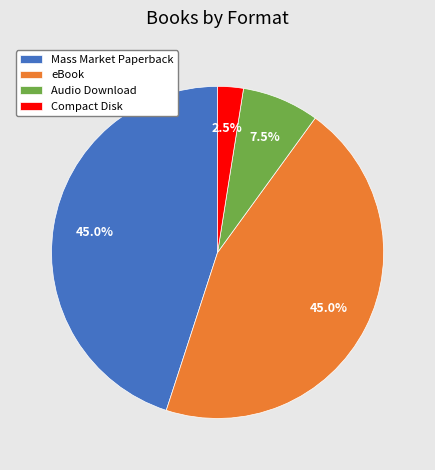

What is the smallest slice in the pie chart?

Compact Disk